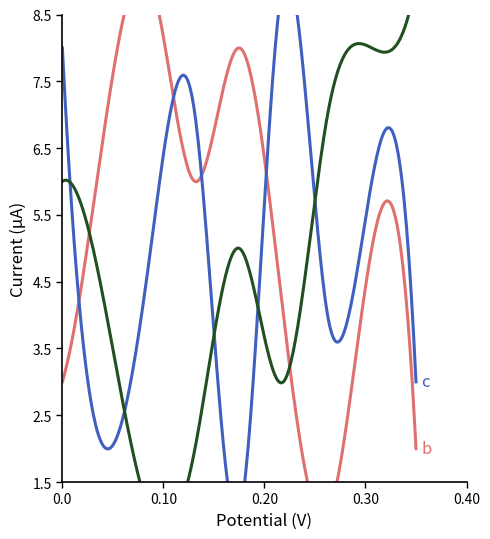

Which series has the largest total across all categories?

b